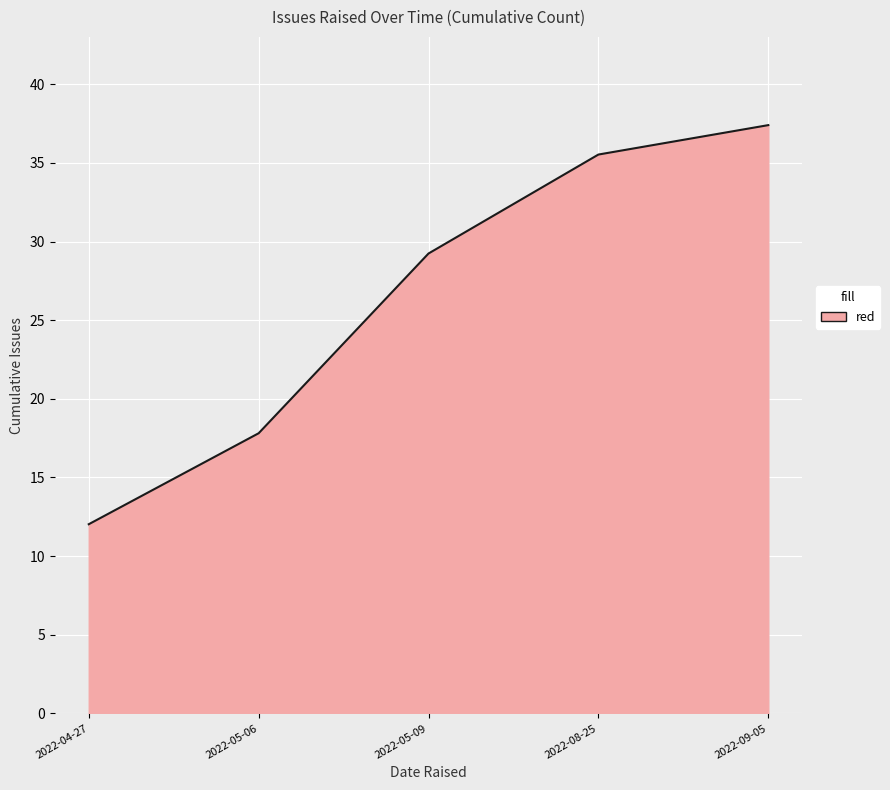

What position from the left is 2022-08-25?

4